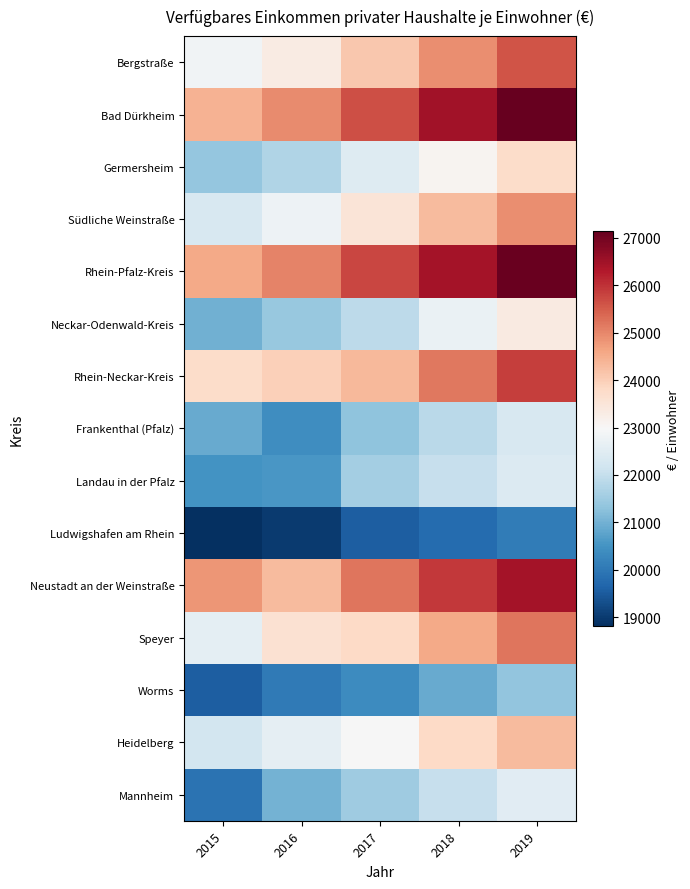

Which has a higher value, 2017 or 2019?

2019